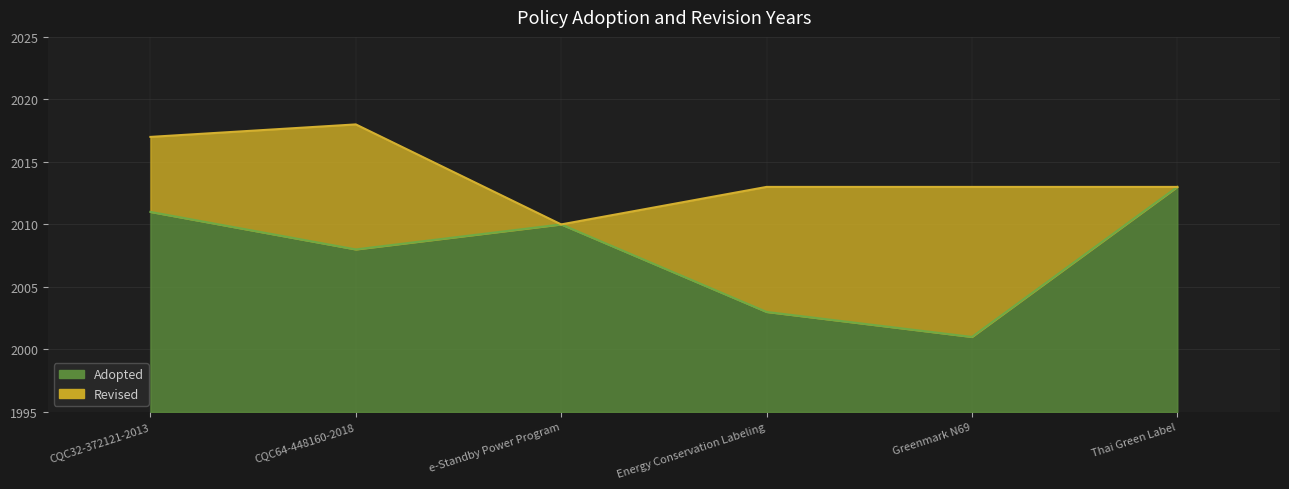

The chart shows a value of 2013 at Thai Green Label. True or false?

True